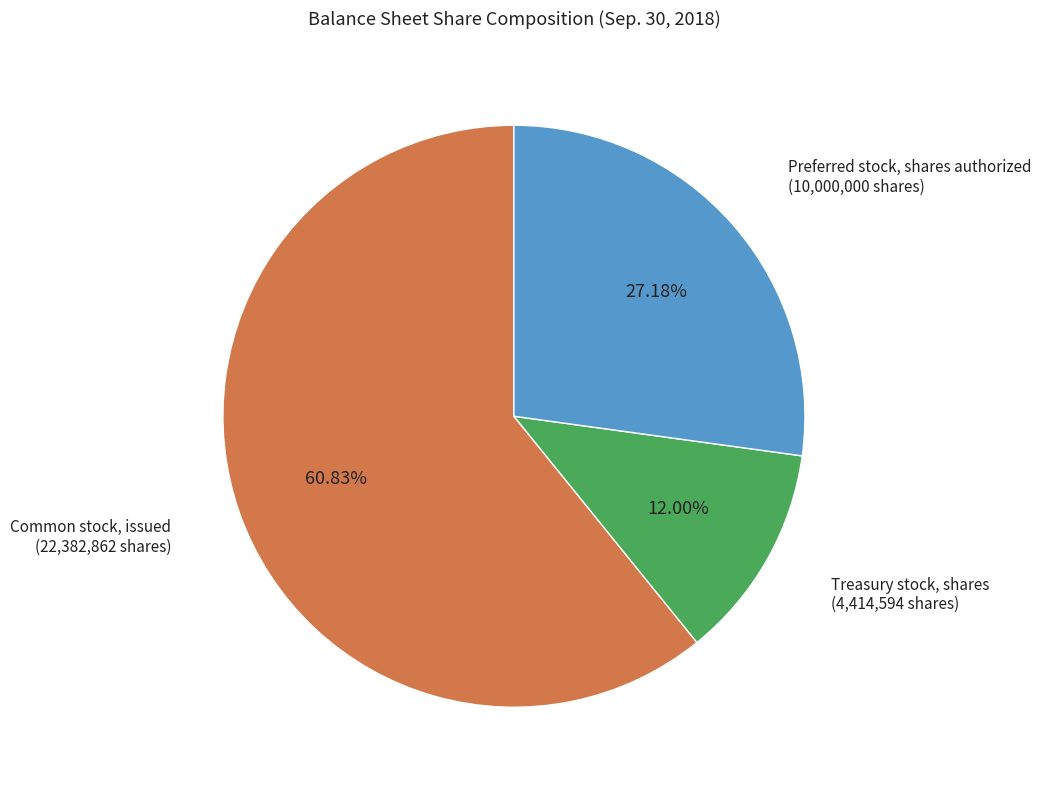

Approximately how many times larger is the value at Preferred stock, shares authorized compared to Treasury stock, shares?

2.3